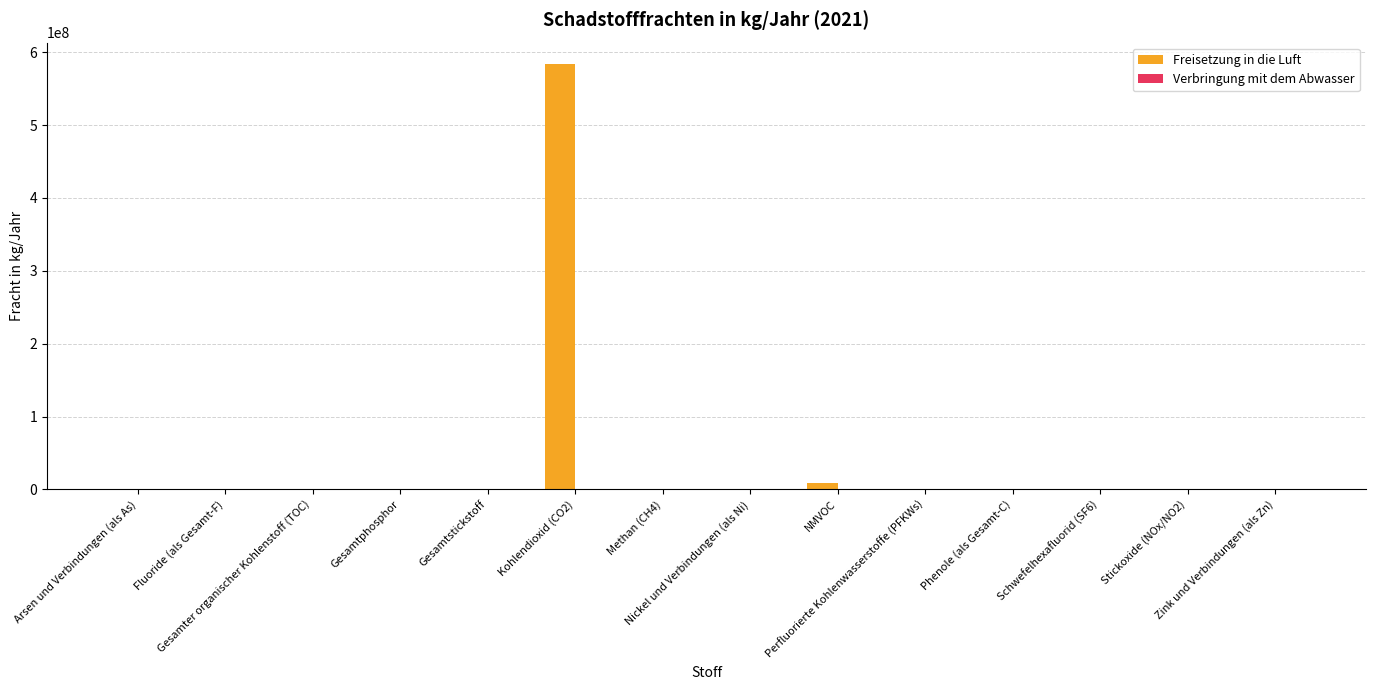

What is the maximum value shown in the chart?

584000000